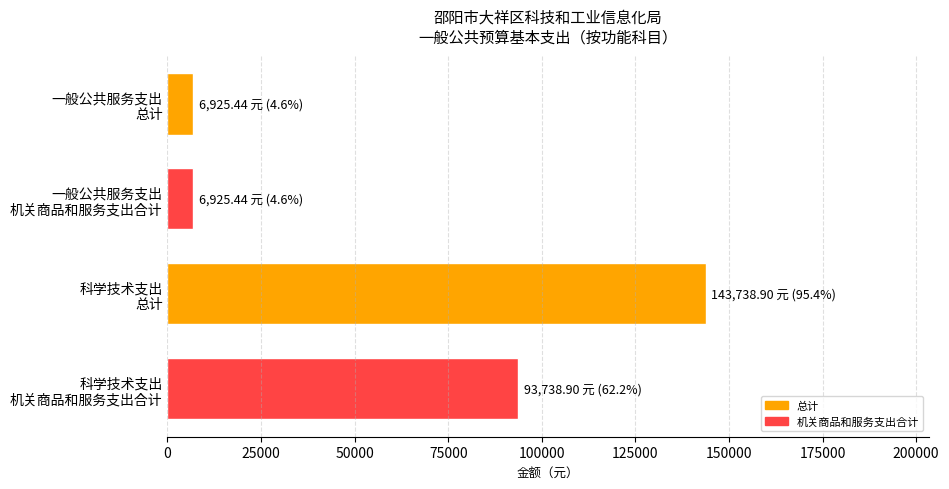

What is the difference between the second highest and second lowest values?

86813.5